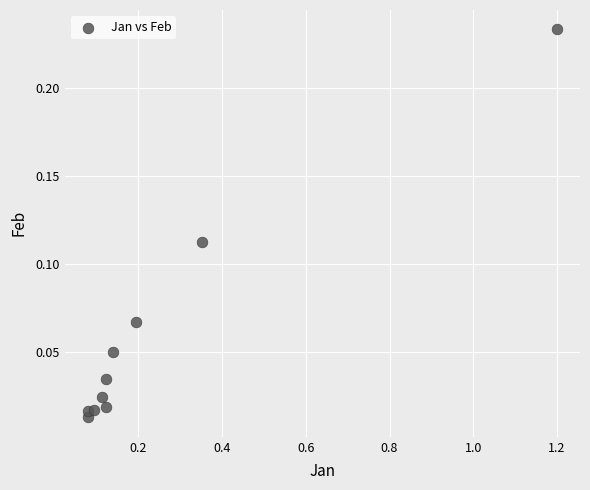

What is the range of X values (max minus min)?

1.1